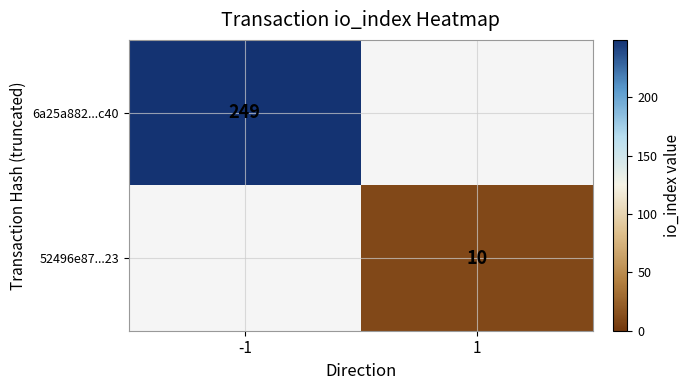

The 52496e87...23 series shows 4 at 1. True or false?

False